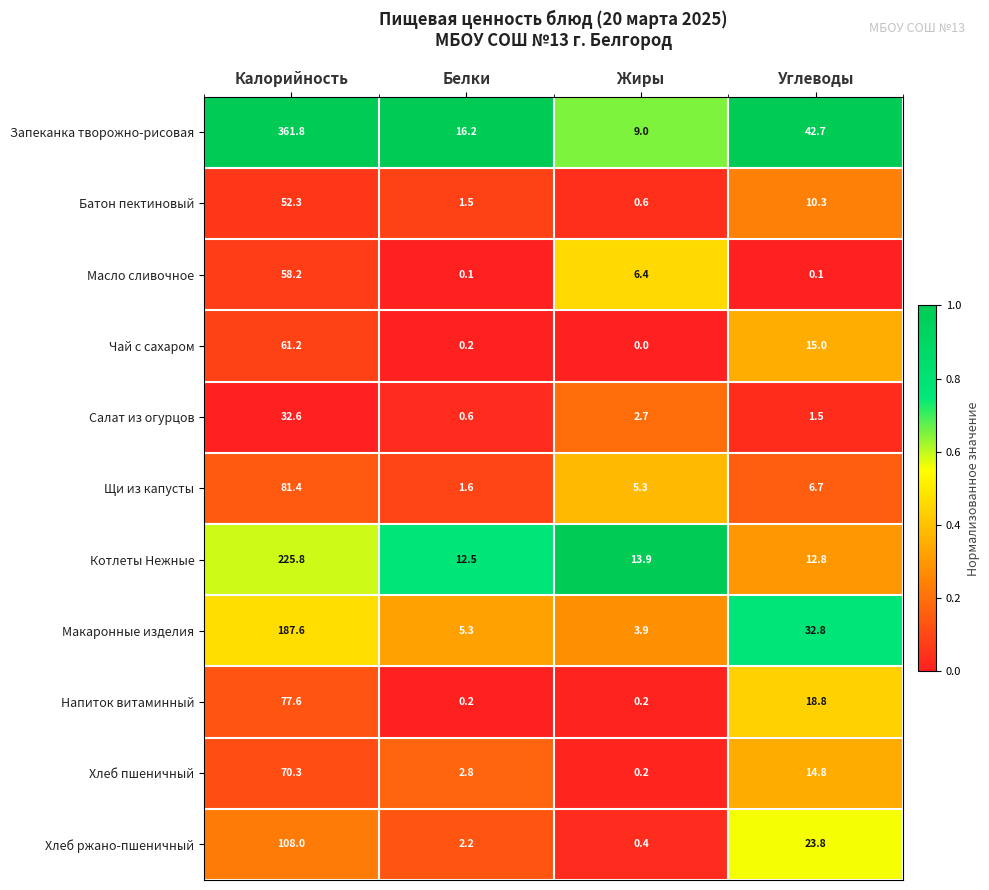

How many data points in Батон пектиновый are less than 10?

2